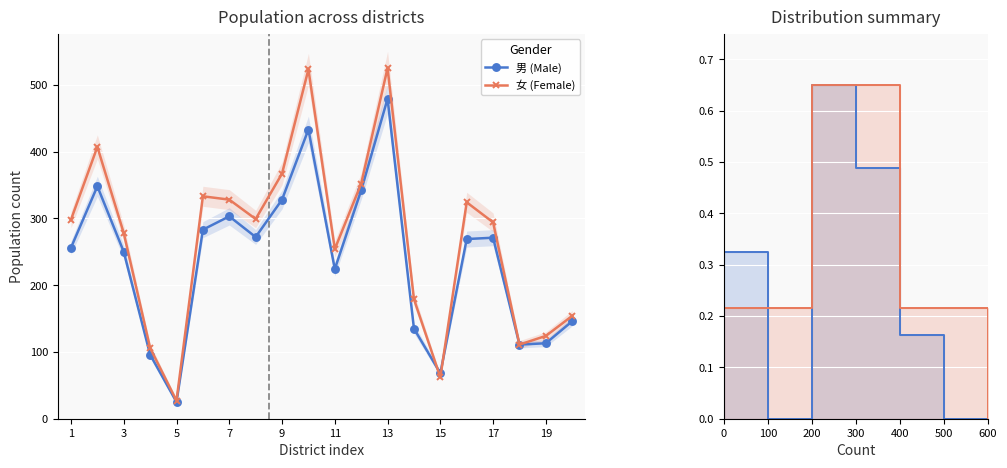

After their last crossing, which series has the higher values: 男 (Male) or 女 (Female)?

女 (Female)